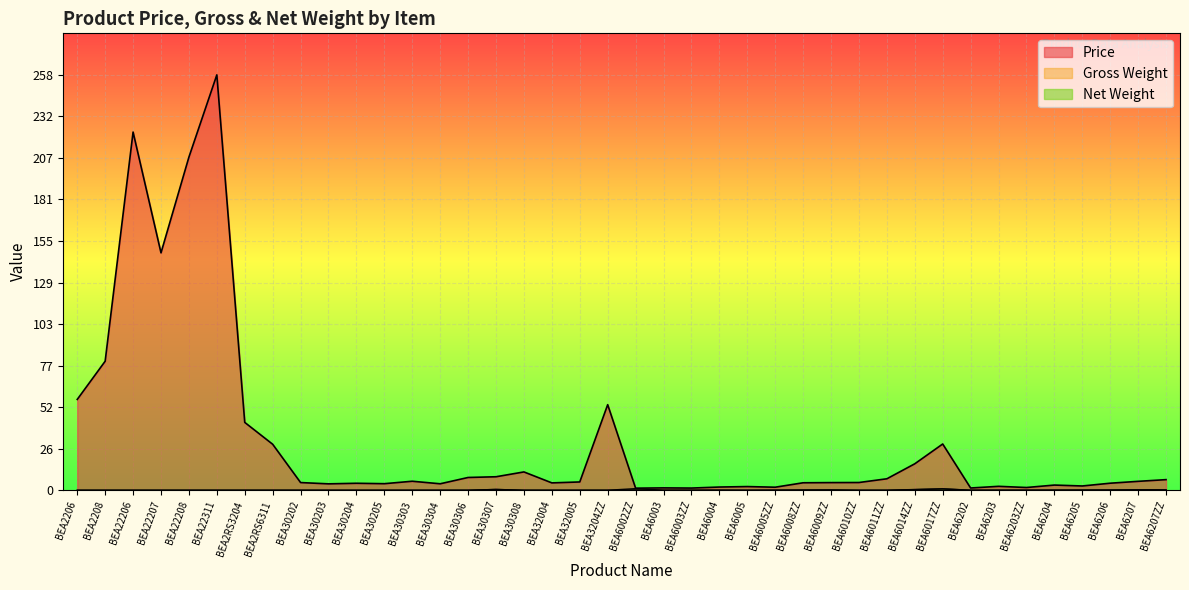

At which category is the sum across all series the highest?

BEA22311